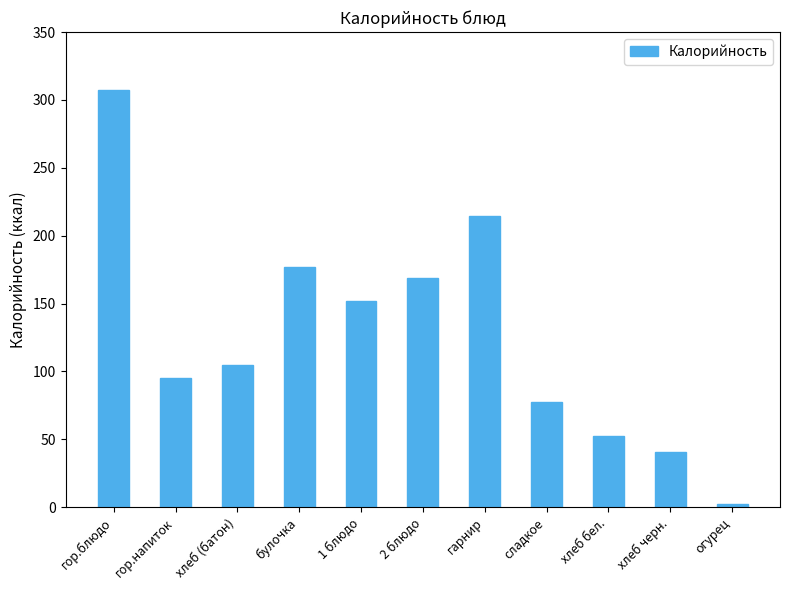

Between сладкое and огурец, which is larger?

сладкое